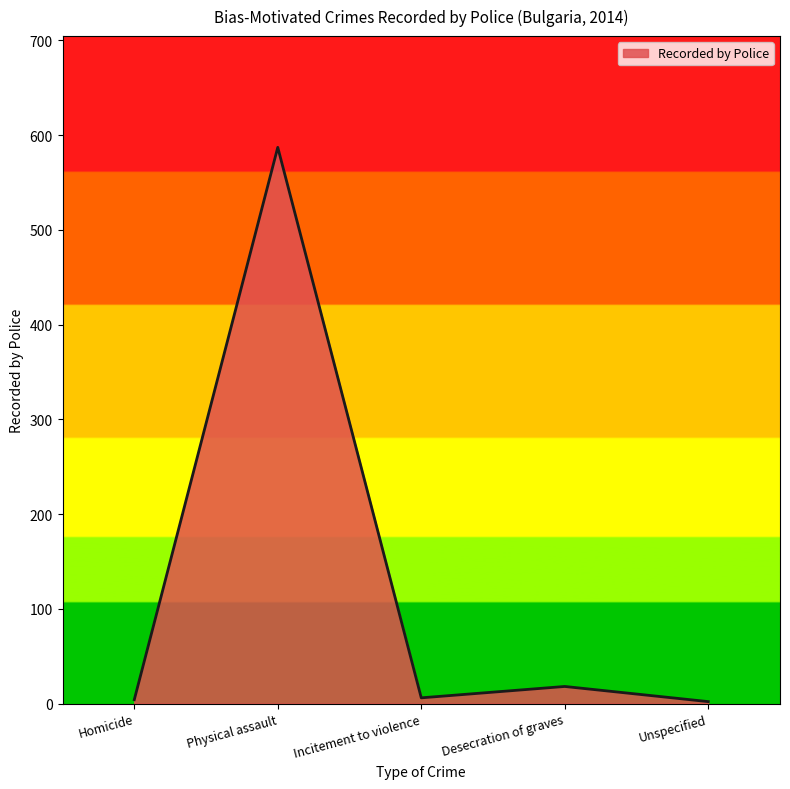

Between Physical assault and Homicide, which is larger?

Physical assault